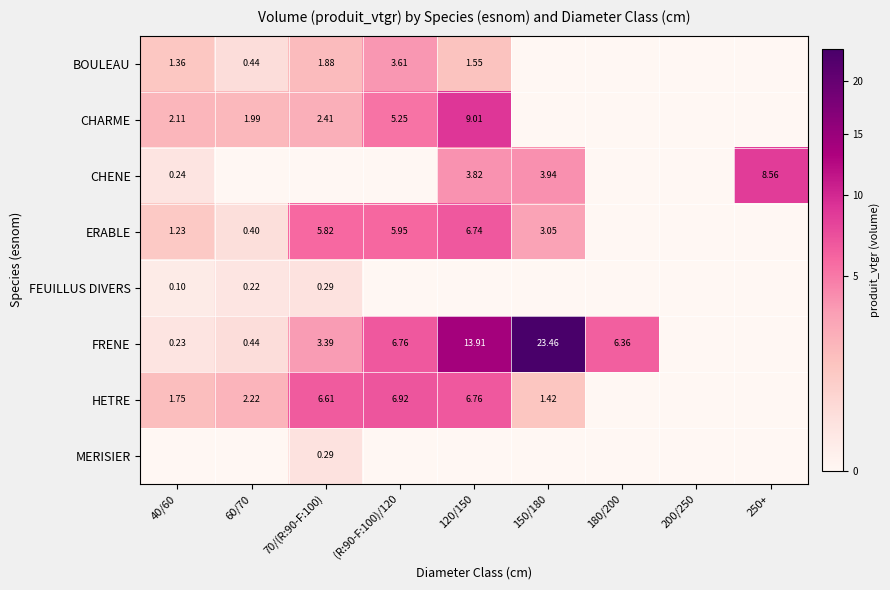

Between 70/(R:90-F:100) and 200/250, which series saw the biggest shift?

HETRE